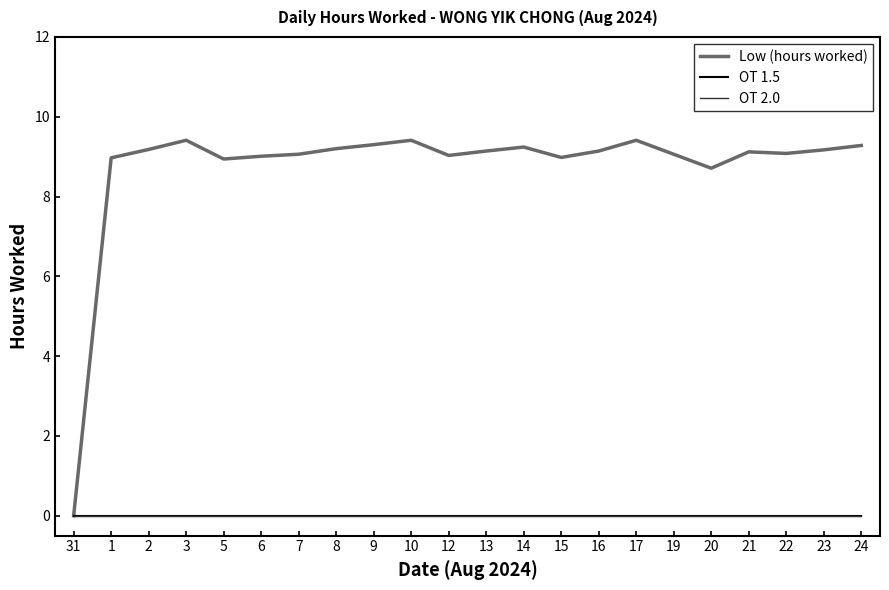

At which category does the chart reach its peak across all series?

3